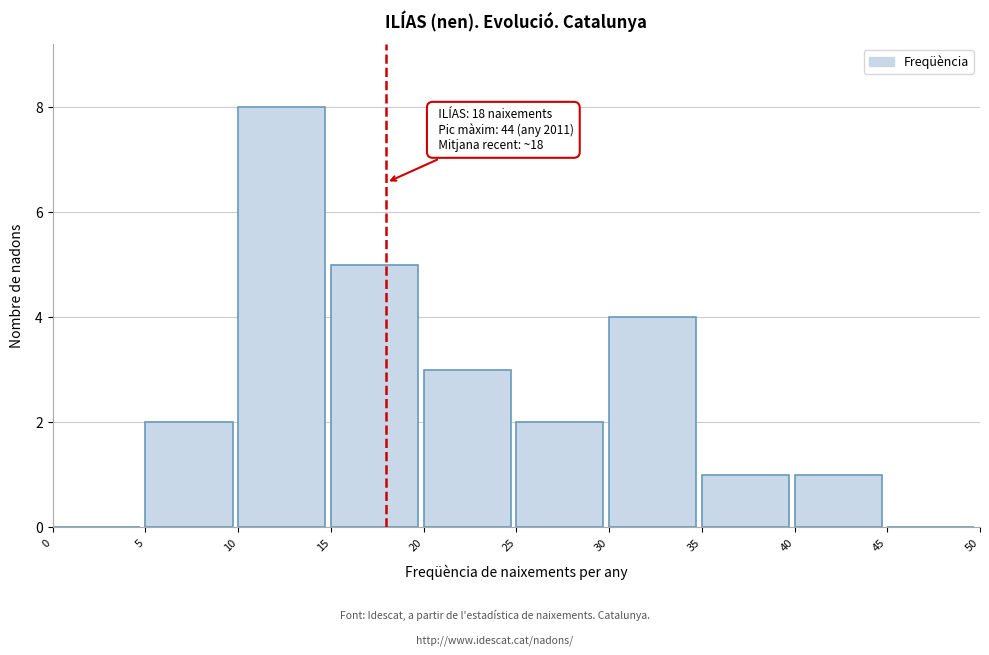

Which range on the x-axis has the tallest bar?

10 to 15